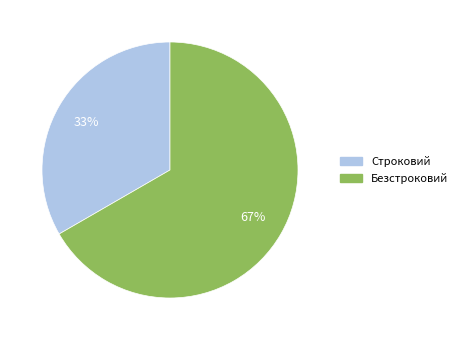

True or false: Строковий accounts for 43% of the total.

False